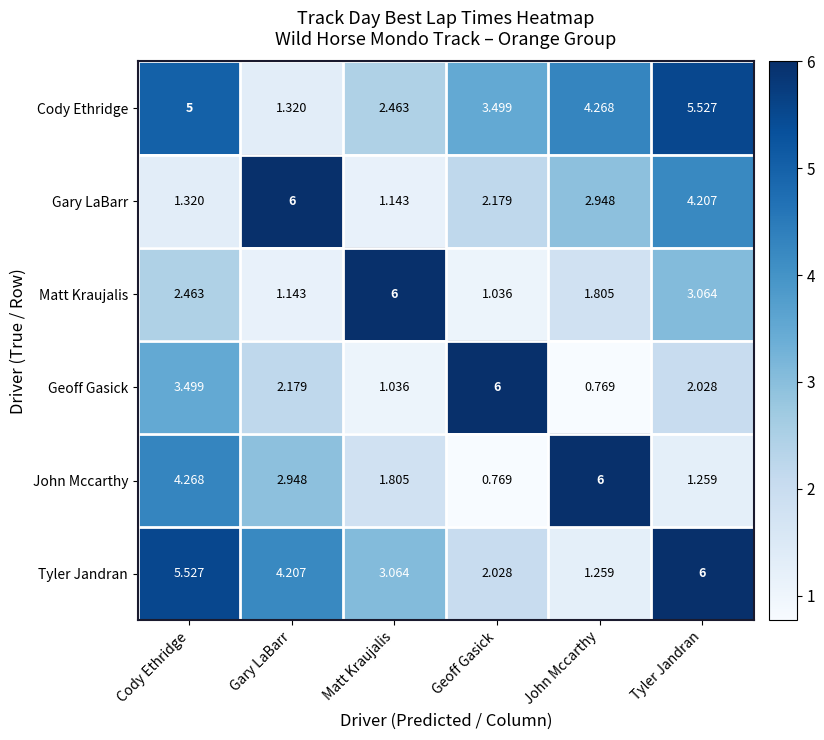

At how many categories does at least one series exceed 3?

6